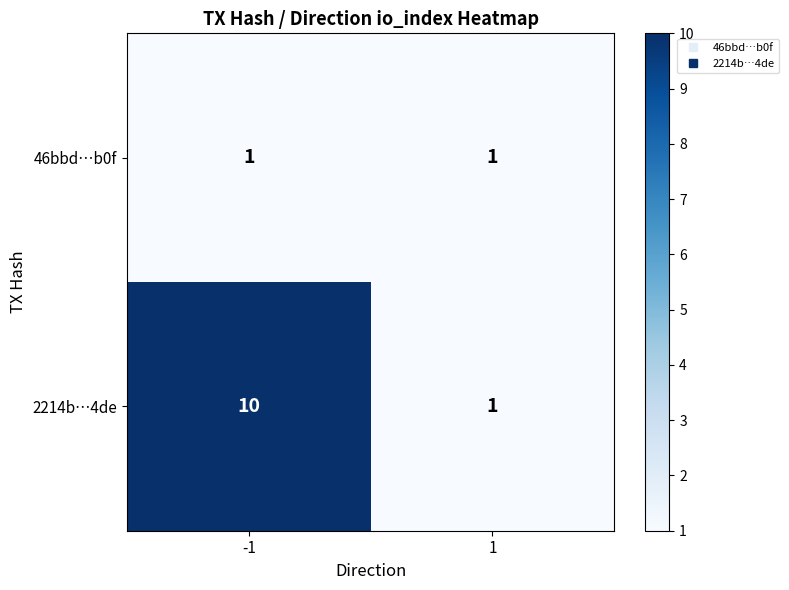

What is the difference between the maximum and minimum values in the 2214b…4de series?

9